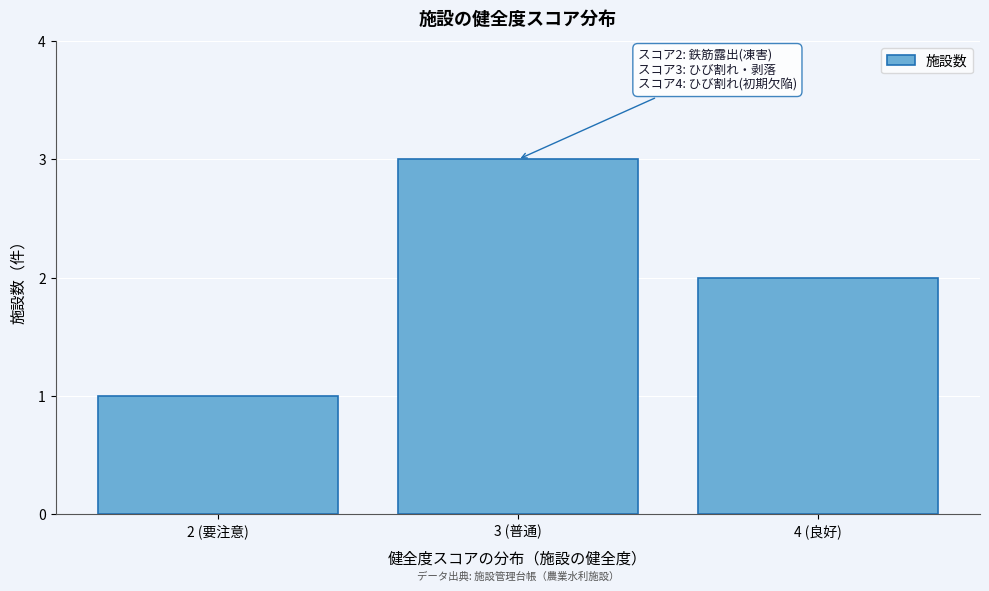

Reading right to left, list all the values displayed in this chart.

2	3	1